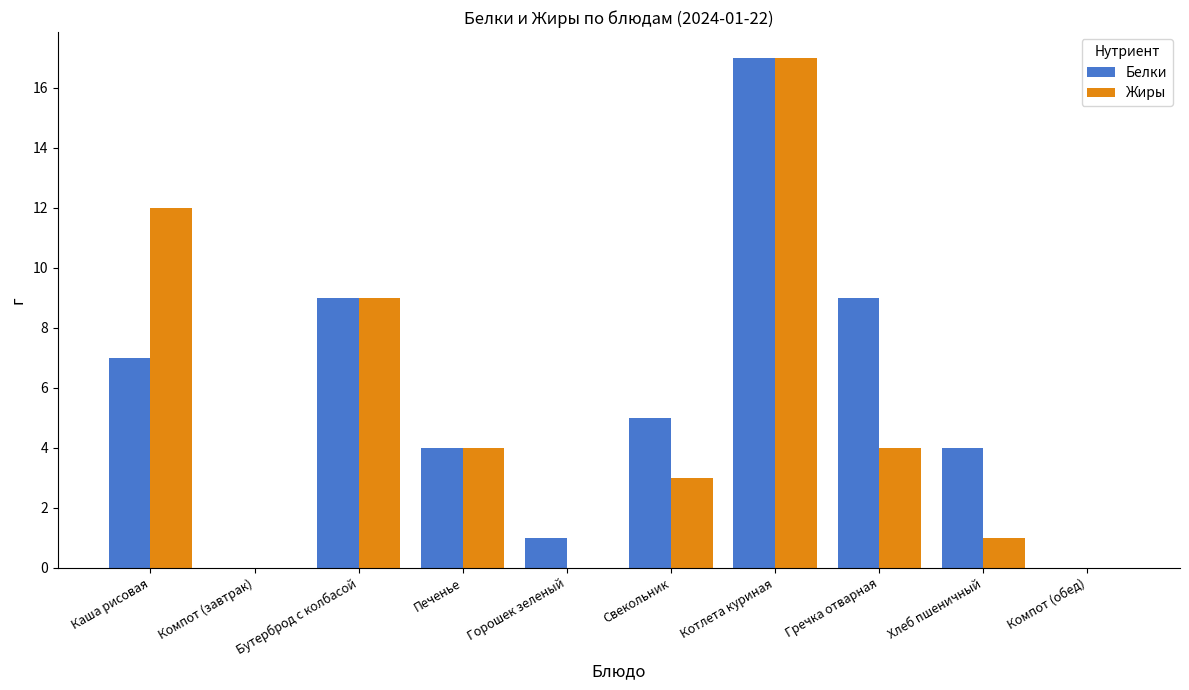

At which label is Жиры closest to 8?

Бутерброд с колбасой